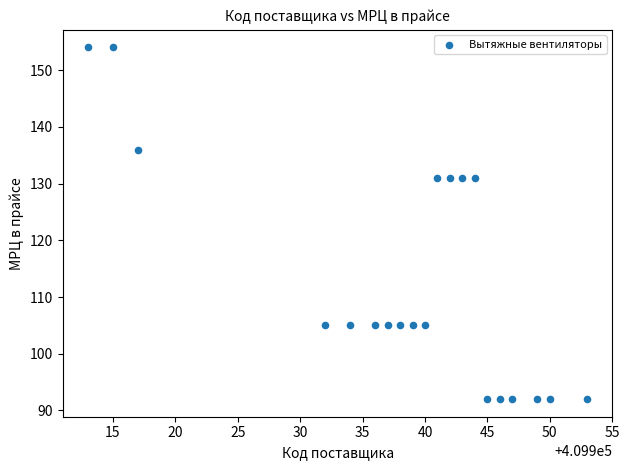

What is the range of X values (max minus min)?

40